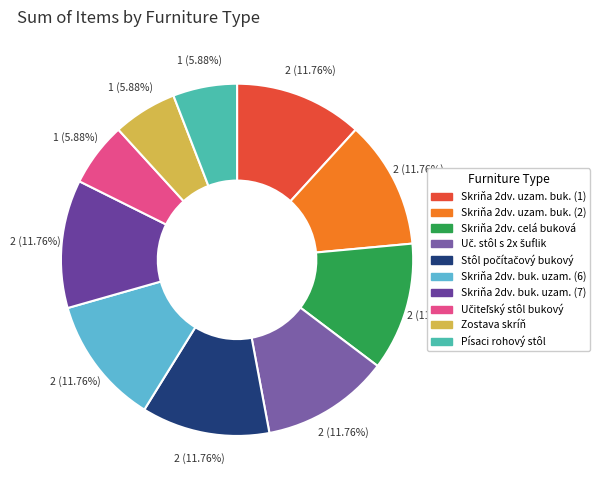

How many slices are in this pie chart?

10